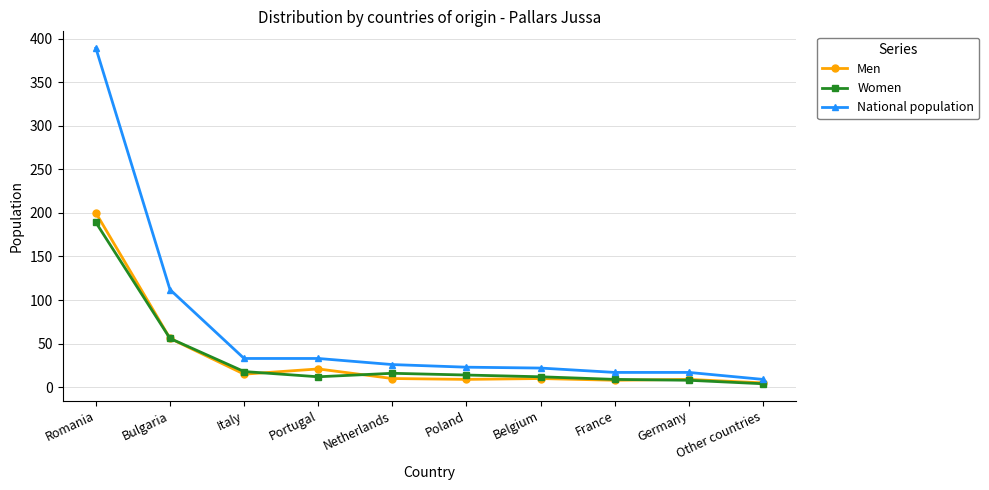

Which series changed the most between Romania and France?

National population